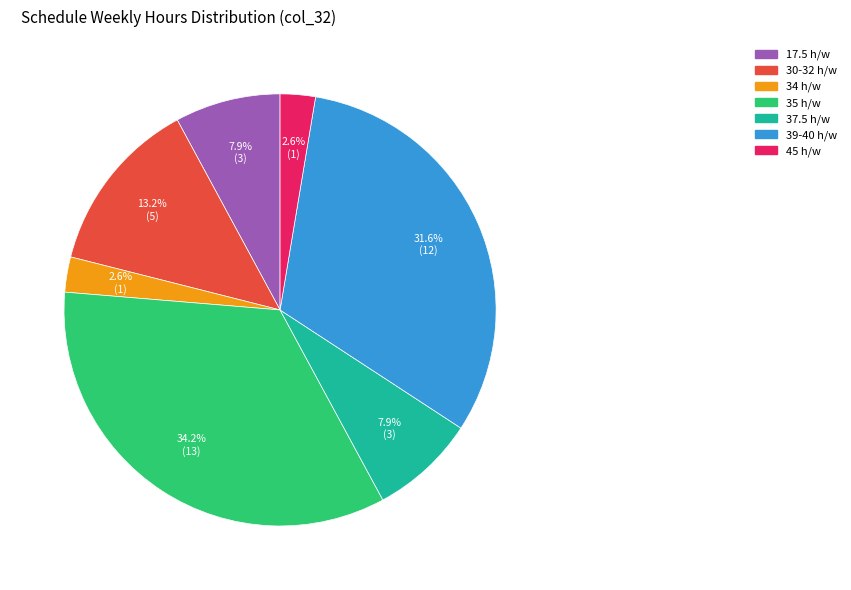

How many slices are in this pie chart?

7